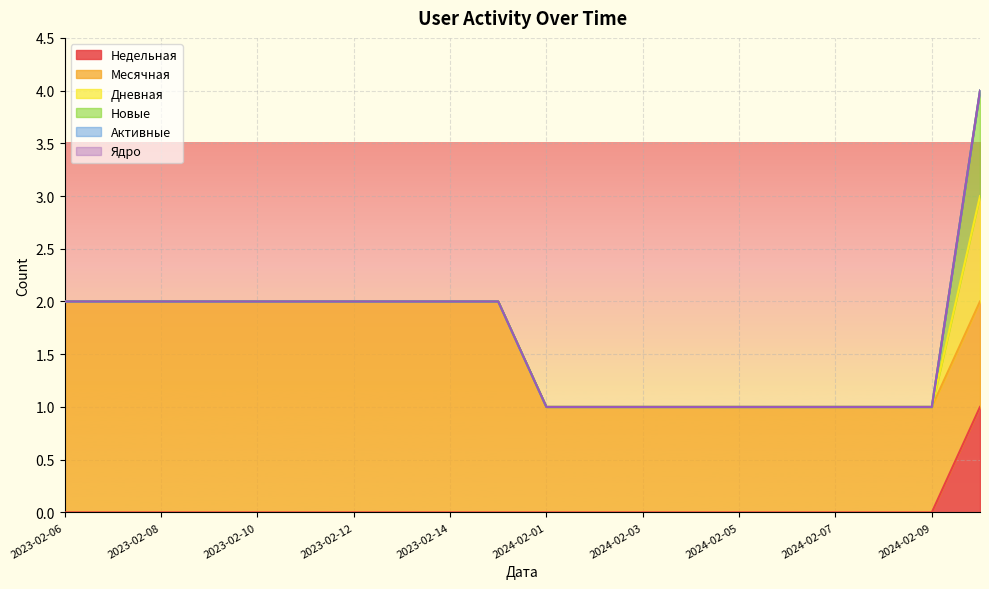

At which label does Дневная reach its minimum?

2023-02-06